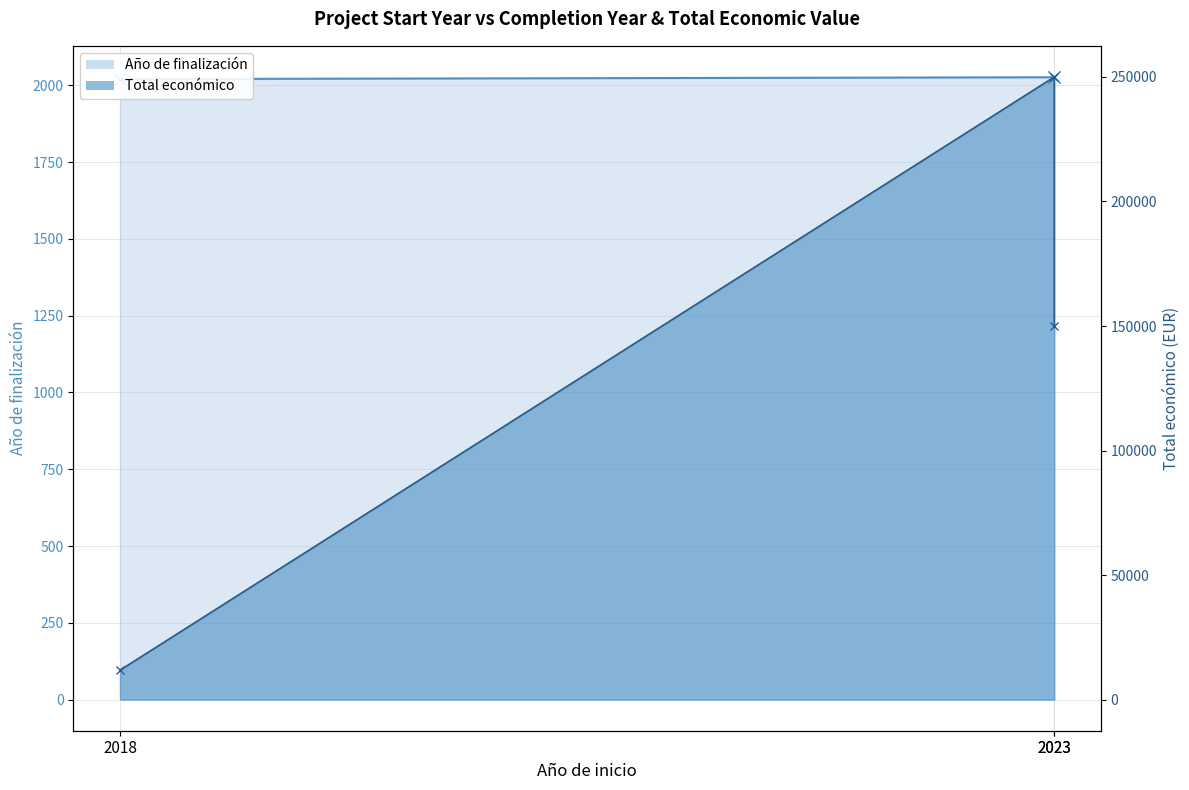

True or false: Total económico (line) has a value of 248239 at 2023.

False